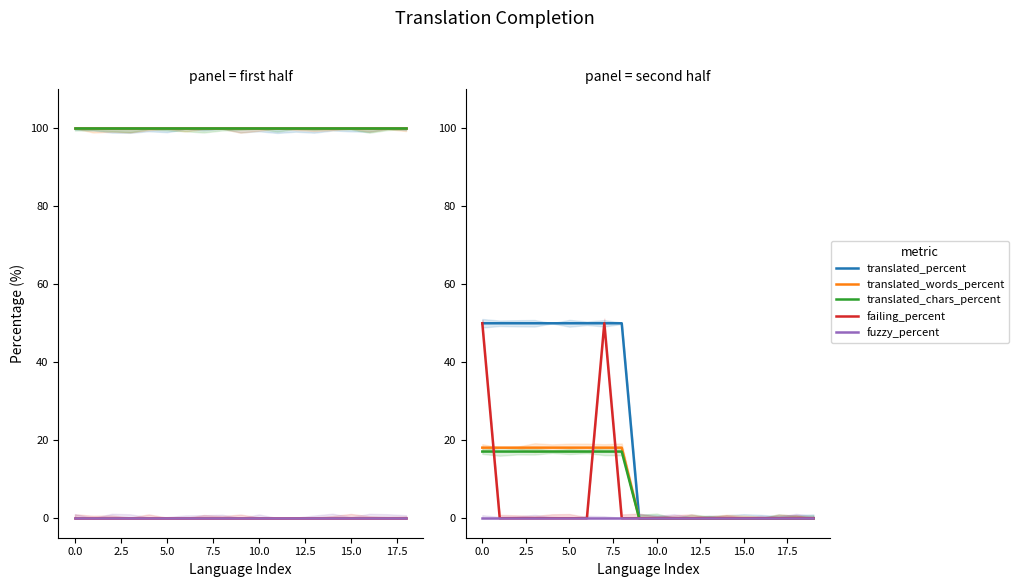

What are all the series names shown in the legend?

translated_percent, translated_words_percent, translated_chars_percent, failing_percent, fuzzy_percent